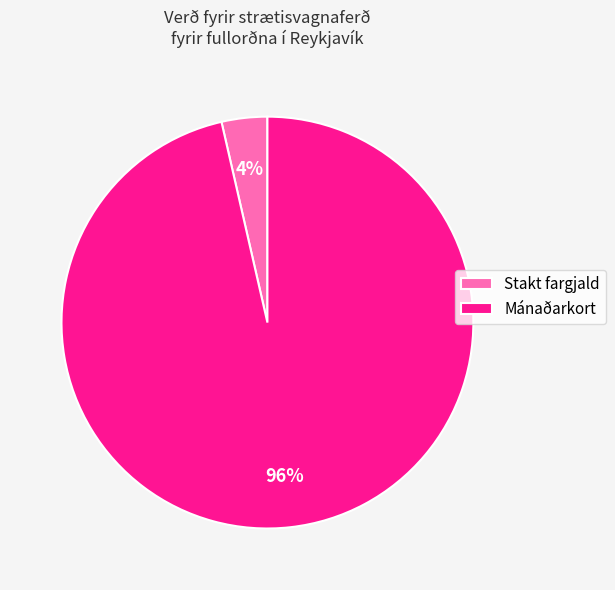

Which has a higher value, Mánaðarkort or Stakt fargjald?

Mánaðarkort